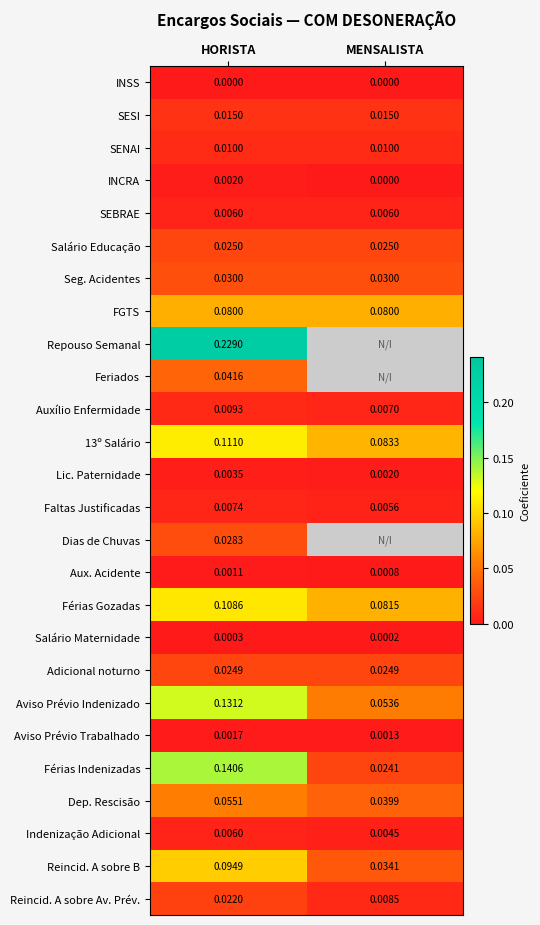

At which label is Reincid. A sobre Av. Prév. closest to 0?

MENSALISTA